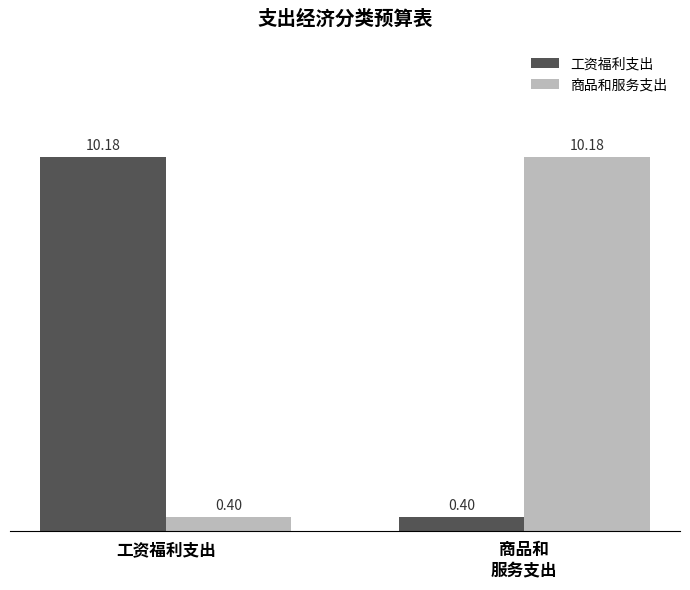

What is the average value of the 商品和服务支出 series?

5.3